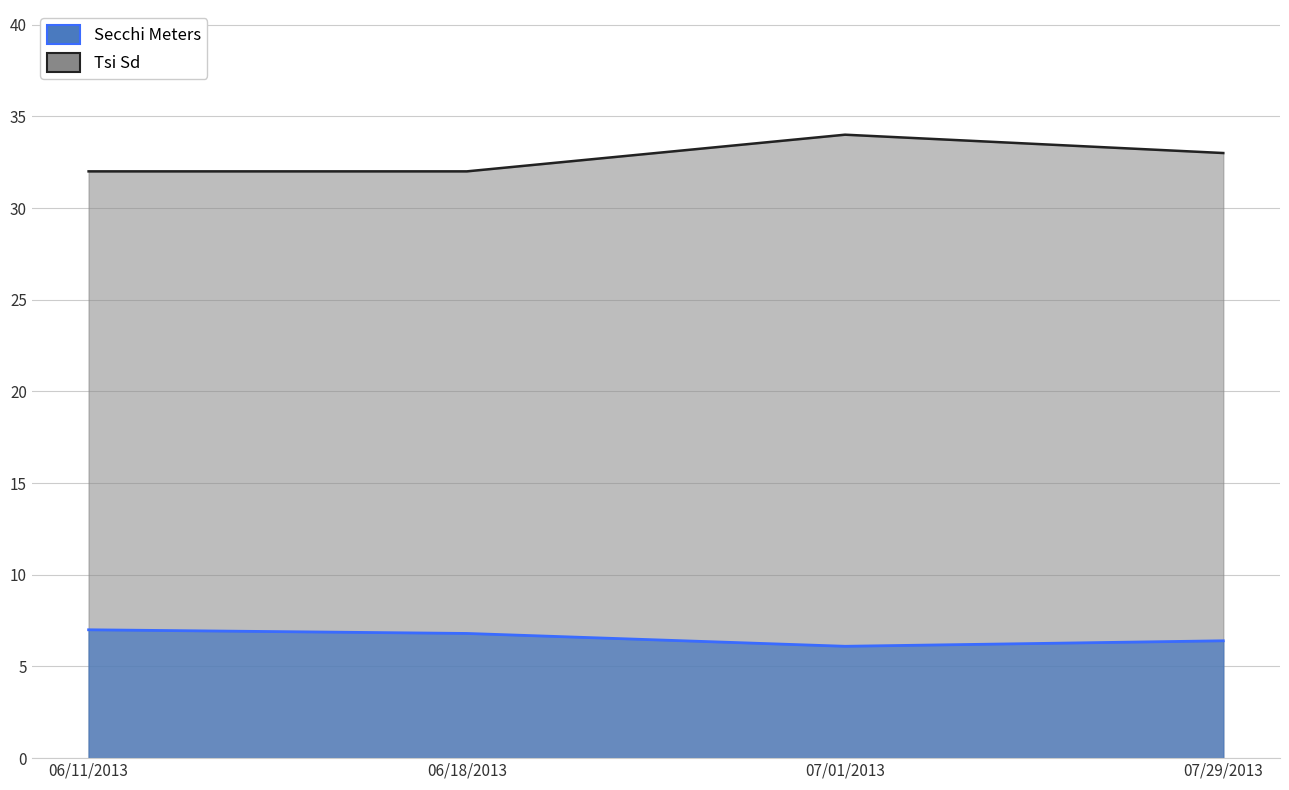

What is the total value across all series at 07/01/2013?

40.1